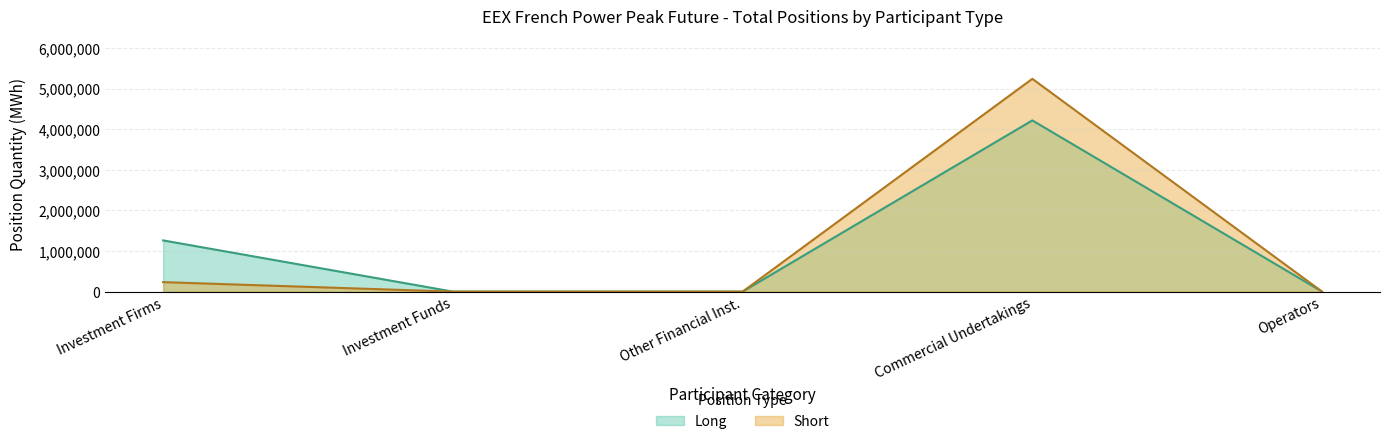

Count the Long values in the range 0 to 1261740.

4